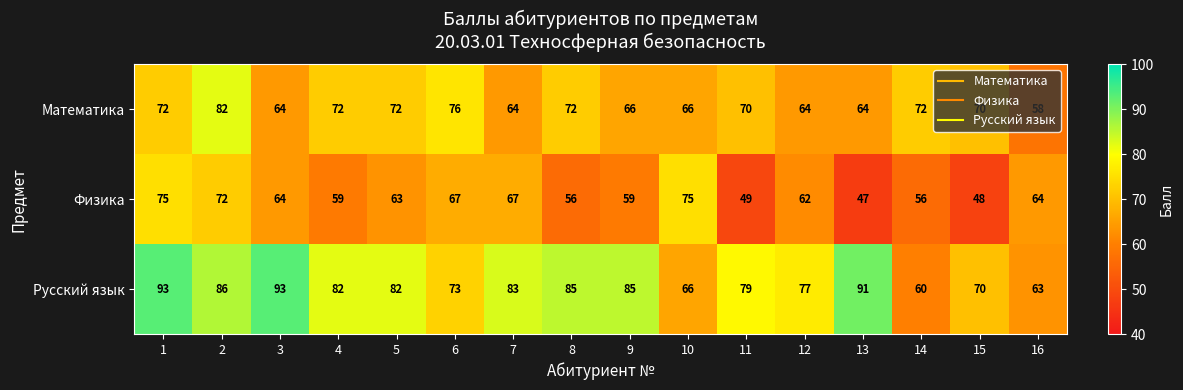

Which series has the widest spread of values?

Русский язык